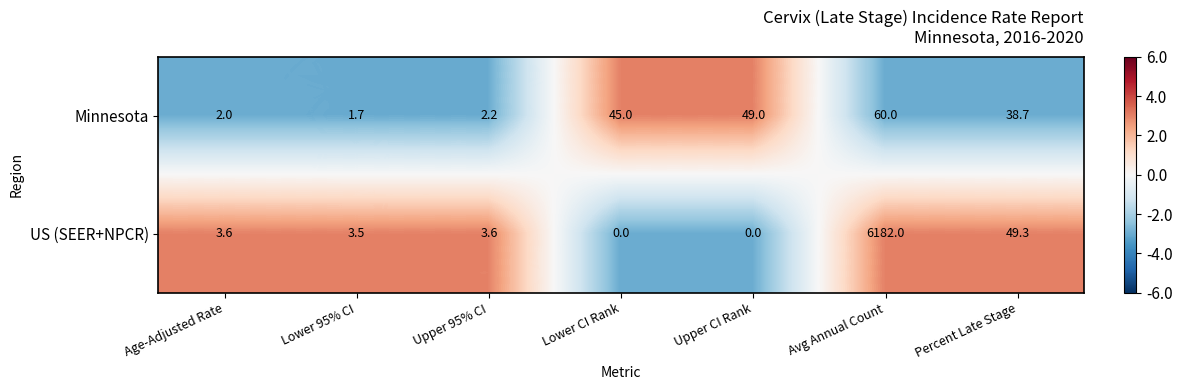

How many values in the US (SEER+NPCR) series are below 3?

2